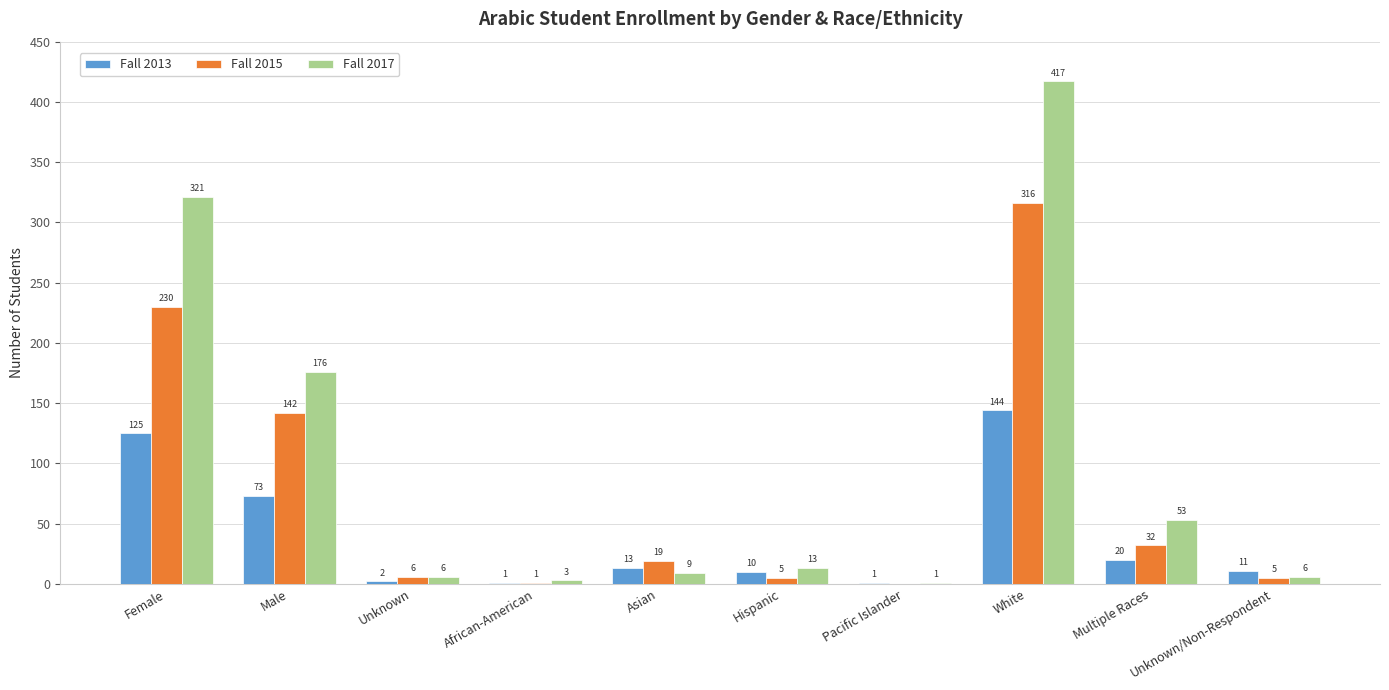

Which category has the highest value in the Fall 2017 series?

White